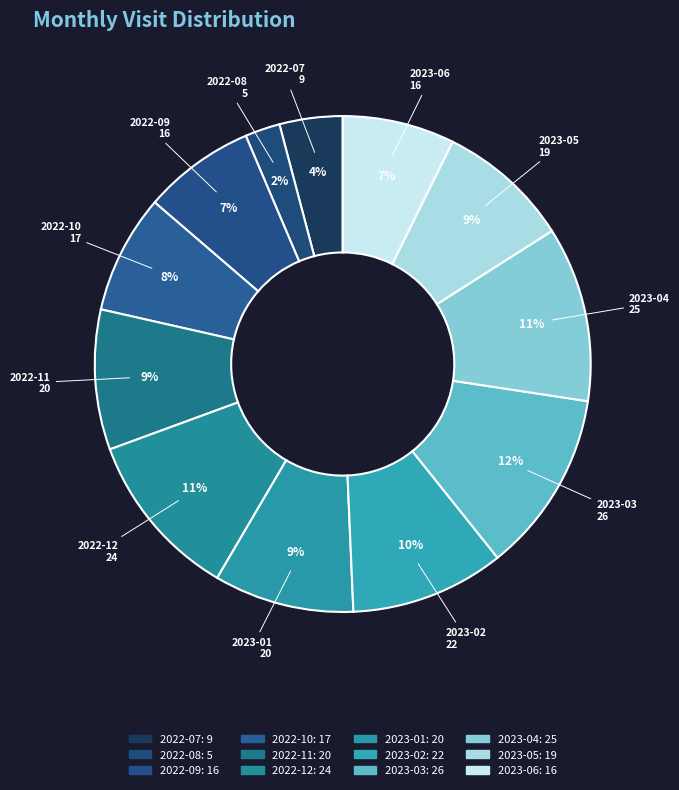

How many slices are in this pie chart?

12